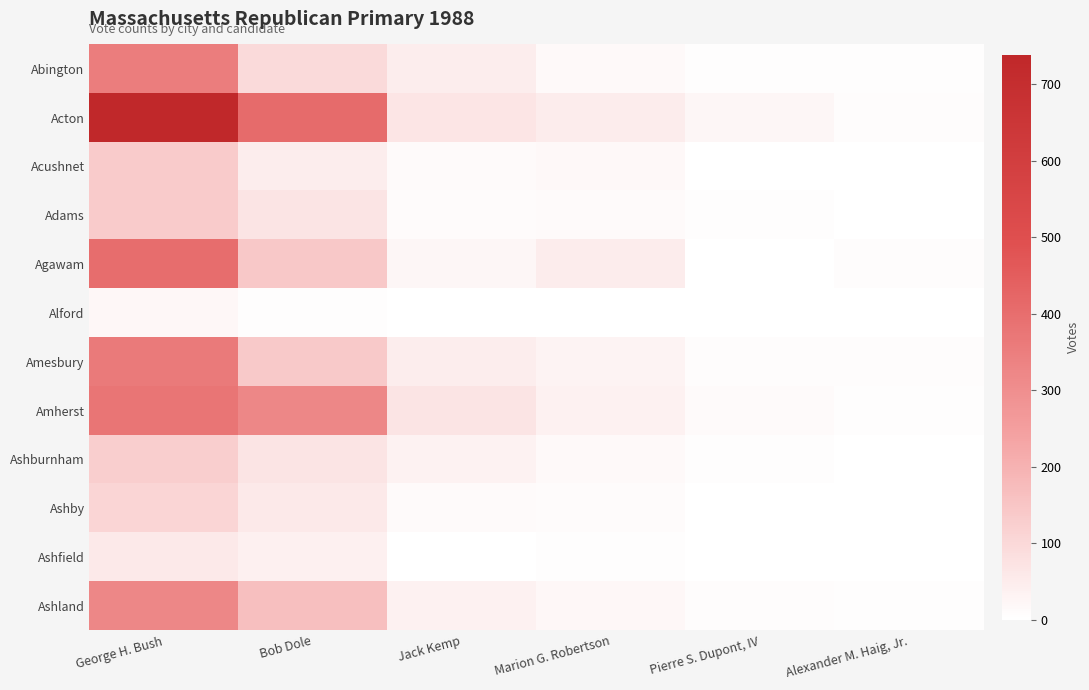

Reading right to left, what are all the values shown in this chart?

Abington: Alexander M. Haig, Jr.=4	Pierre S. Dupont, IV=4	Marion G. Robertson=17	Jack Kemp=47	Bob Dole=98	George H. Bush=353
Acton: Alexander M. Haig, Jr.=7	Pierre S. Dupont, IV=24	Marion G. Robertson=51	Jack Kemp=69	Bob Dole=408	George H. Bush=738
Acushnet: Alexander M. Haig, Jr.=0	Pierre S. Dupont, IV=2	Marion G. Robertson=18	Jack Kemp=14	Bob Dole=48	George H. Bush=133
Adams: Alexander M. Haig, Jr.=0	Pierre S. Dupont, IV=4	Marion G. Robertson=12	Jack Kemp=9	Bob Dole=71	George H. Bush=134
Agawam: Alexander M. Haig, Jr.=7	Pierre S. Dupont, IV=2	Marion G. Robertson=51	Jack Kemp=25	Bob Dole=143	George H. Bush=402
Alford: Alexander M. Haig, Jr.=0	Pierre S. Dupont, IV=0	Marion G. Robertson=1	Jack Kemp=2	Bob Dole=5	George H. Bush=21
Amesbury: Alexander M. Haig, Jr.=8	Pierre S. Dupont, IV=7	Marion G. Robertson=29	Jack Kemp=49	Bob Dole=140	George H. Bush=362
Amherst: Alexander M. Haig, Jr.=4	Pierre S. Dupont, IV=12	Marion G. Robertson=37	Jack Kemp=72	Bob Dole=322	George H. Bush=376
Ashburnham: Alexander M. Haig, Jr.=2	Pierre S. Dupont, IV=3	Marion G. Robertson=16	Jack Kemp=34	Bob Dole=72	George H. Bush=124
Ashby: Alexander M. Haig, Jr.=1	Pierre S. Dupont, IV=1	Marion G. Robertson=11	Jack Kemp=12	Bob Dole=55	George H. Bush=109
Ashfield: Alexander M. Haig, Jr.=0	Pierre S. Dupont, IV=1	Marion G. Robertson=3	Jack Kemp=1	Bob Dole=39	George H. Bush=57
Ashland: Alexander M. Haig, Jr.=5	Pierre S. Dupont, IV=8	Marion G. Robertson=23	Jack Kemp=36	Bob Dole=165	George H. Bush=320